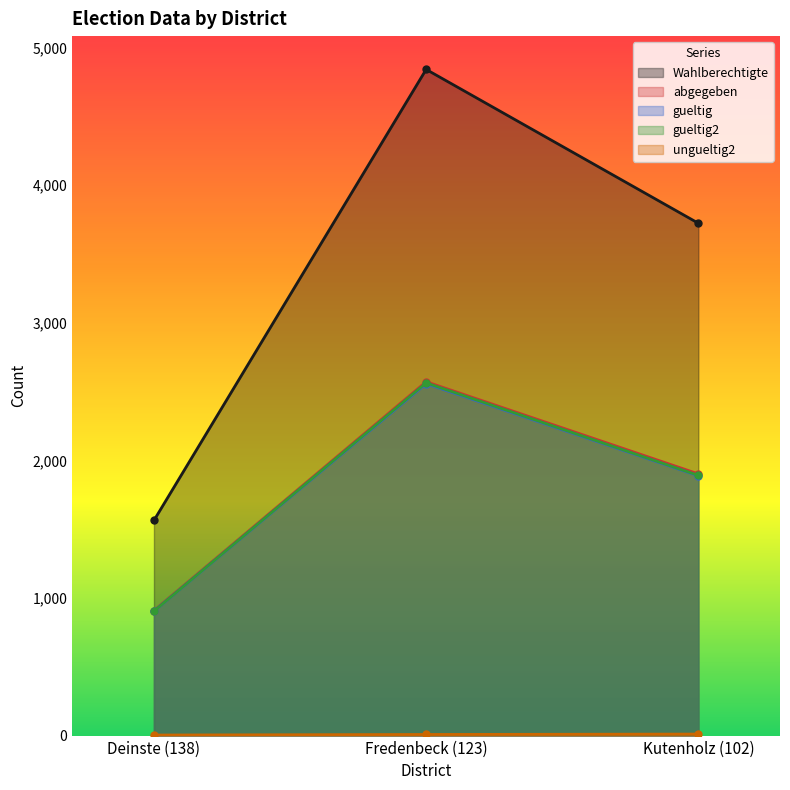

What is the sum of all gueltig2 values?

5360